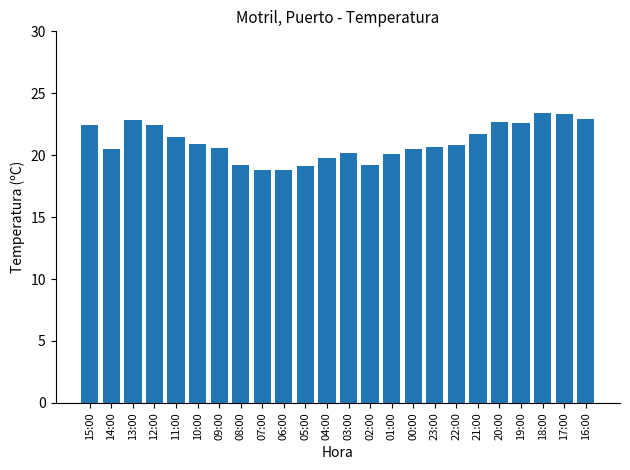

What is the value of the 23rd bar from the left?

23.3